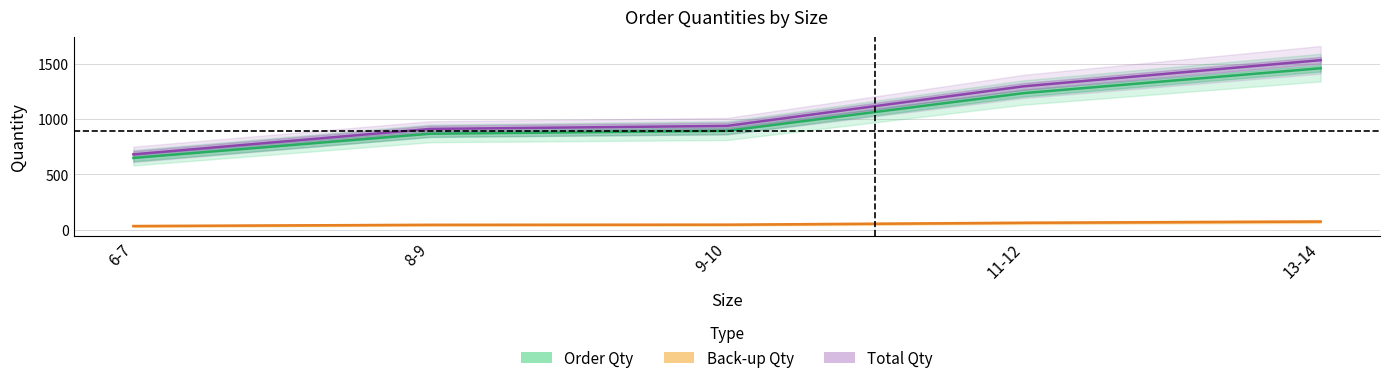

True or false: Back-up Qty and Total Qty intersect in this chart.

False